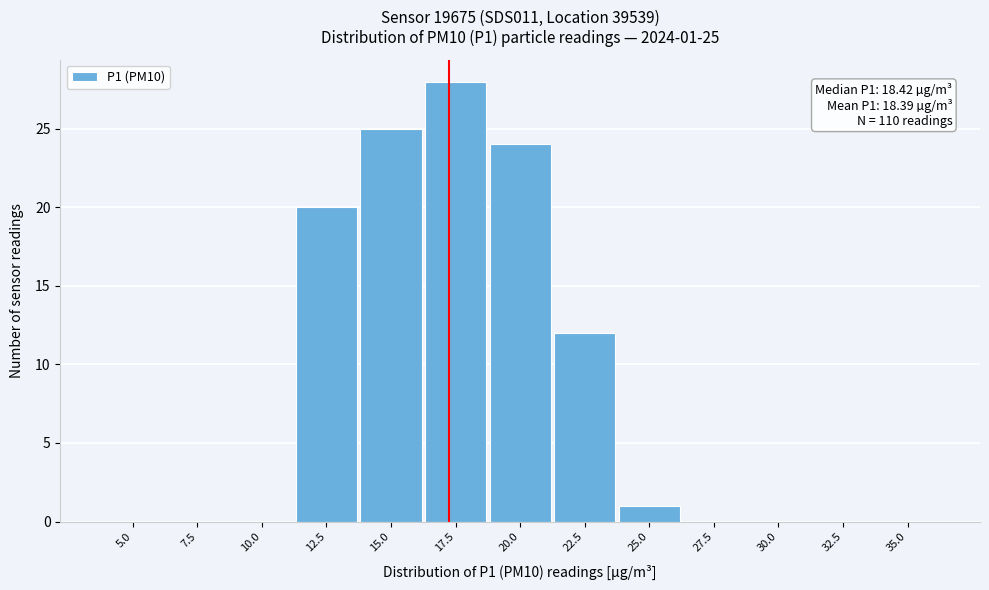

Reading left to right, extract all data points from this chart.

5.0=0	7.5=0	10.0=0	12.5=20	15.0=25	17.5=28	20.0=24	22.5=12	25.0=1	27.5=0	30.0=0	32.5=0	35.0=0